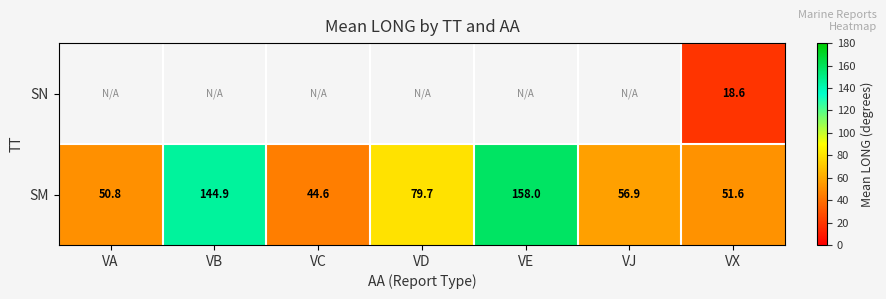

Where does the SM series first go above 56?

VB